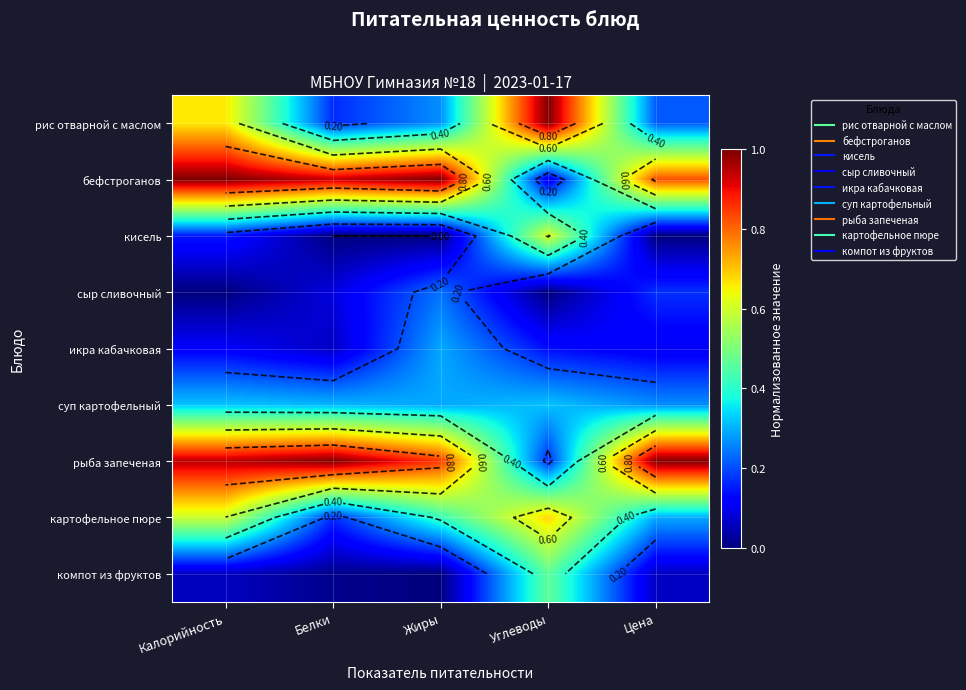

Which has a higher value, Белки or Жиры?

Жиры